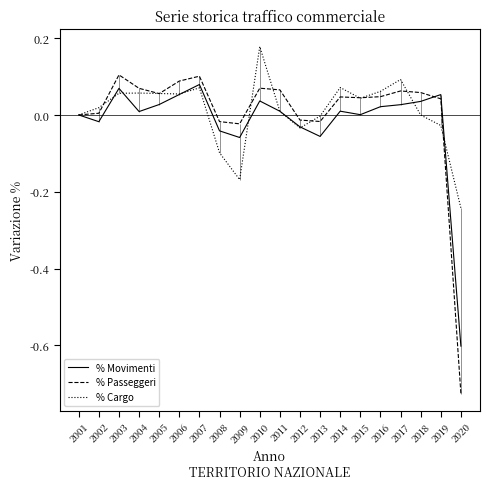

Is this an area chart (filled region under the line)?

No